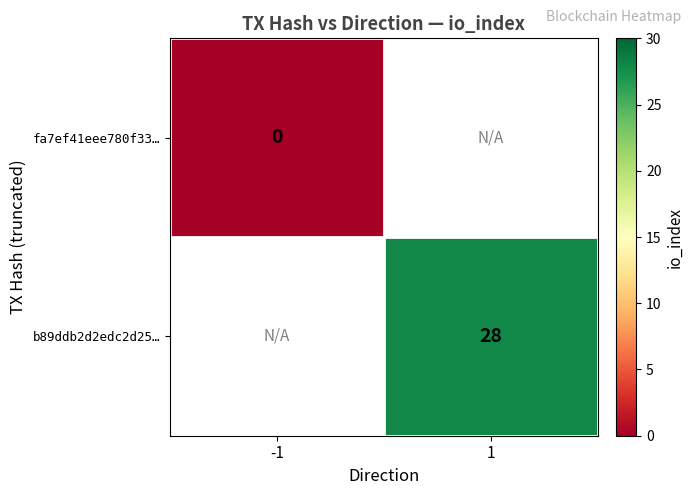

True or false: b89ddb2d2edc2d25… has a value of 28 at 1.

True